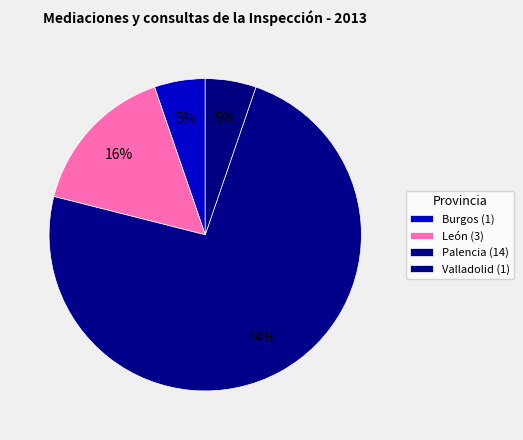

How many segments does this pie chart have?

4